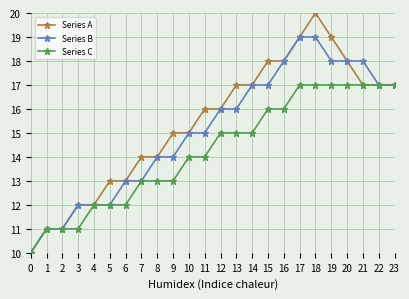

What is the difference between the second highest and minimum values in the Series C series?

7